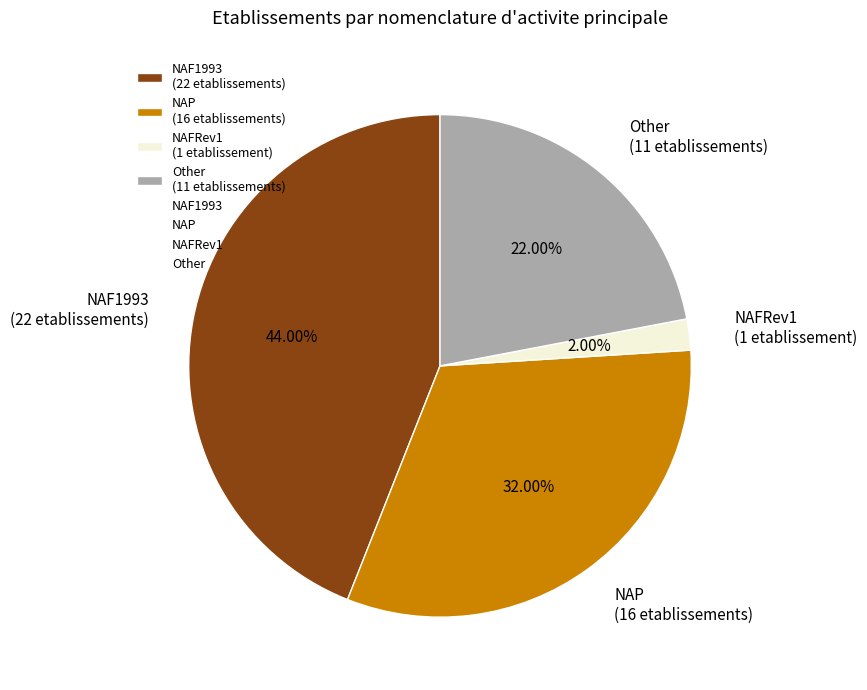

Which slice is the smallest?

NAFRev1